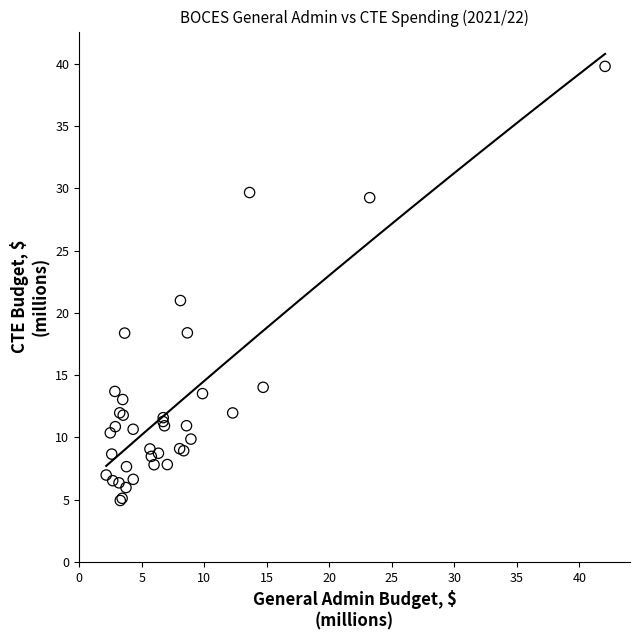

What Y value in the scatter plot is closest to 22?

21.0